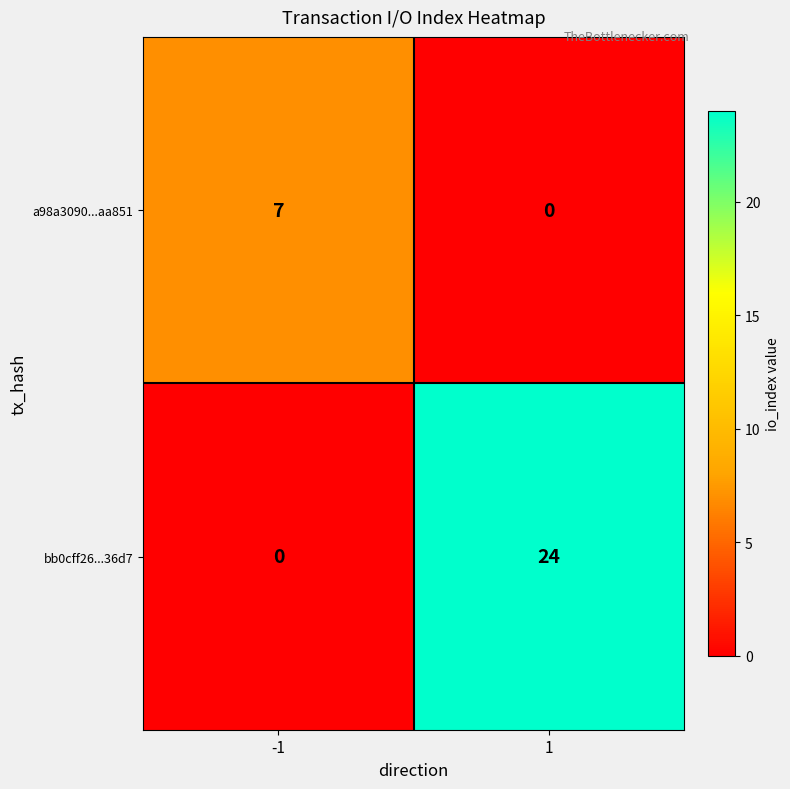

Is the value of a98a3090...aa851 at -1 greater than the value of bb0cff26...36d7 at -1?

Yes